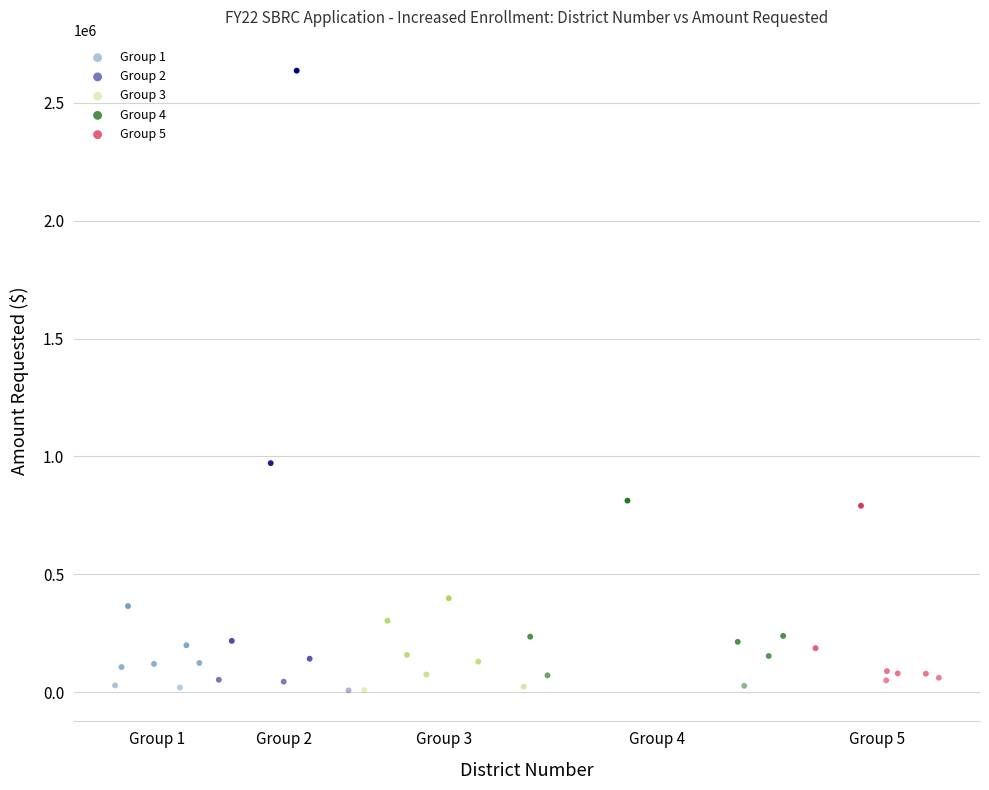

Which series has the largest Y range (max minus min)?

Group 2